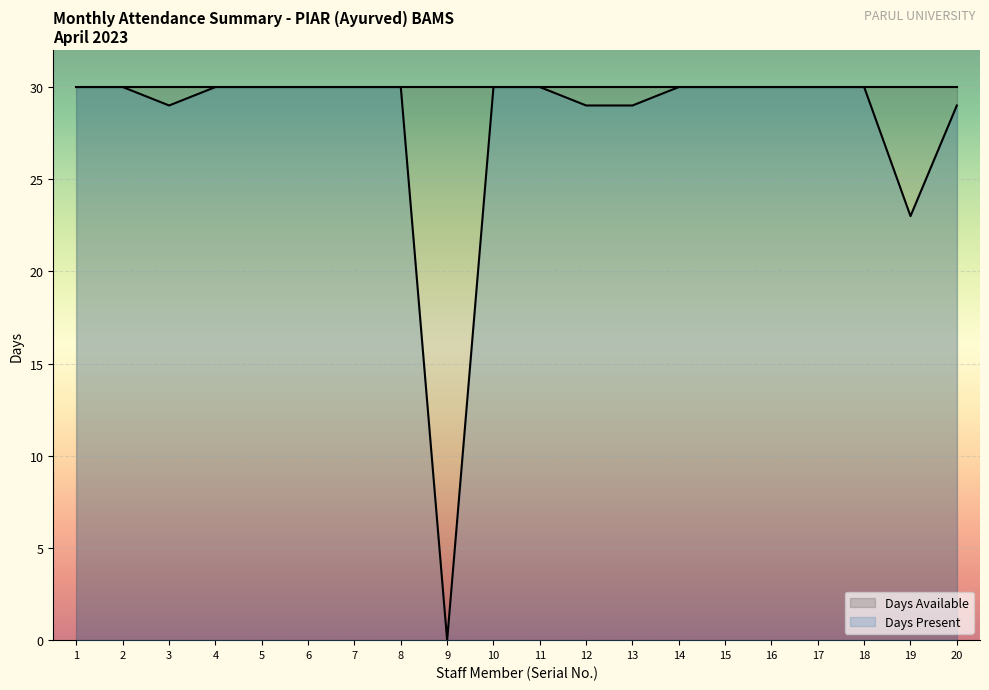

What is the ratio of the value at 7 to the value at 6?

1.0